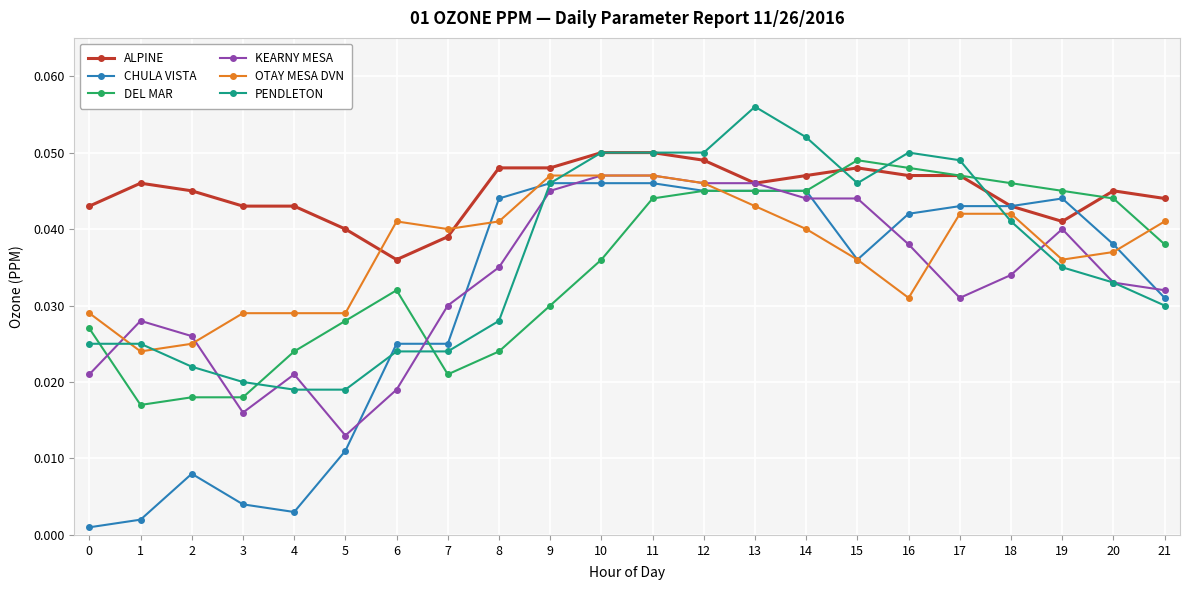

Is the value of PENDLETON at 2 greater than the value of ALPINE at 6?

No